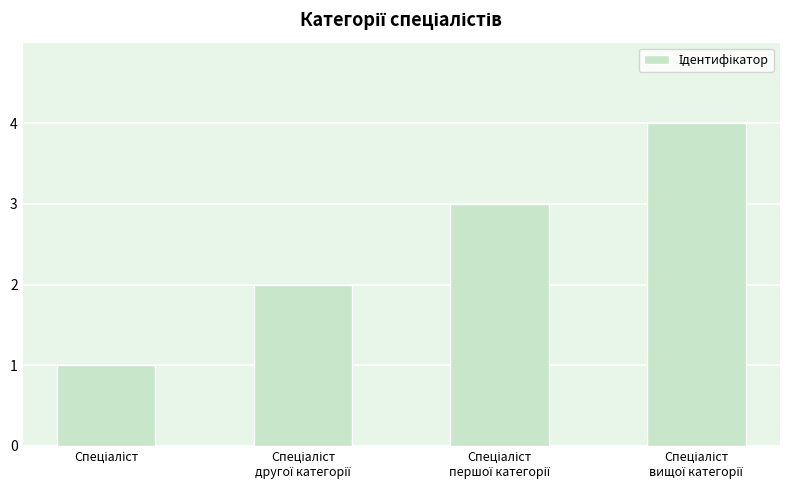

What is the greatest value displayed?

4